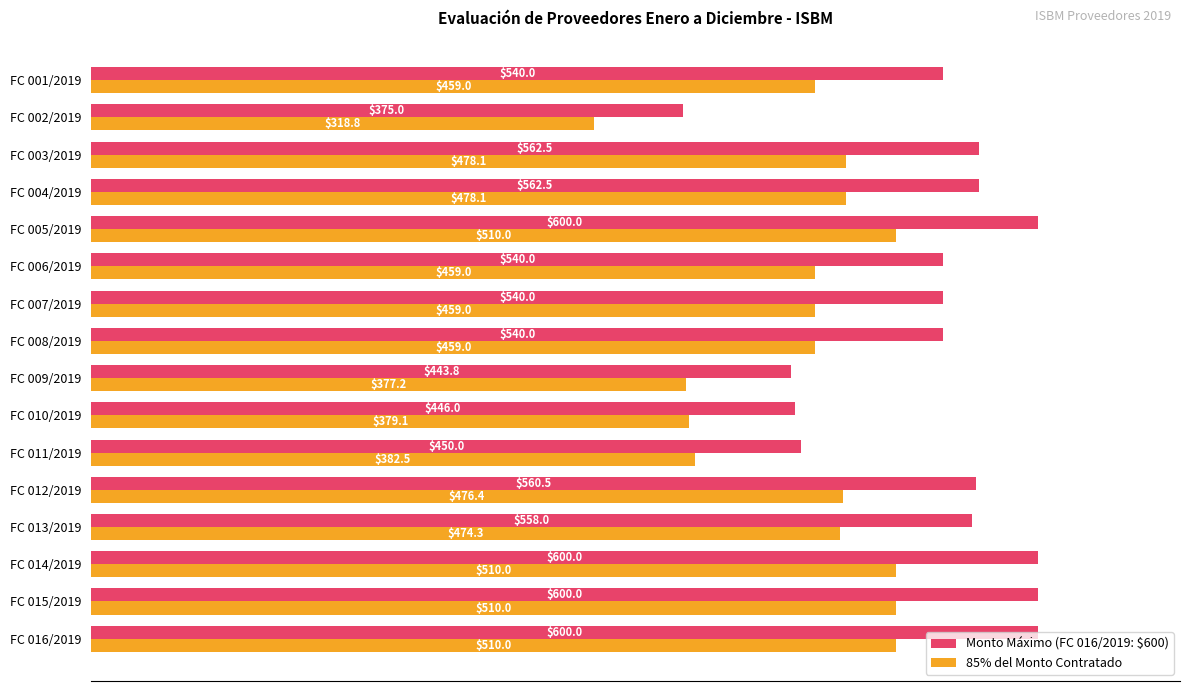

List the series in order of their overall mean, lowest first.

85% del Monto Contratado, Monto Máximo (FC 016/2019: $600)